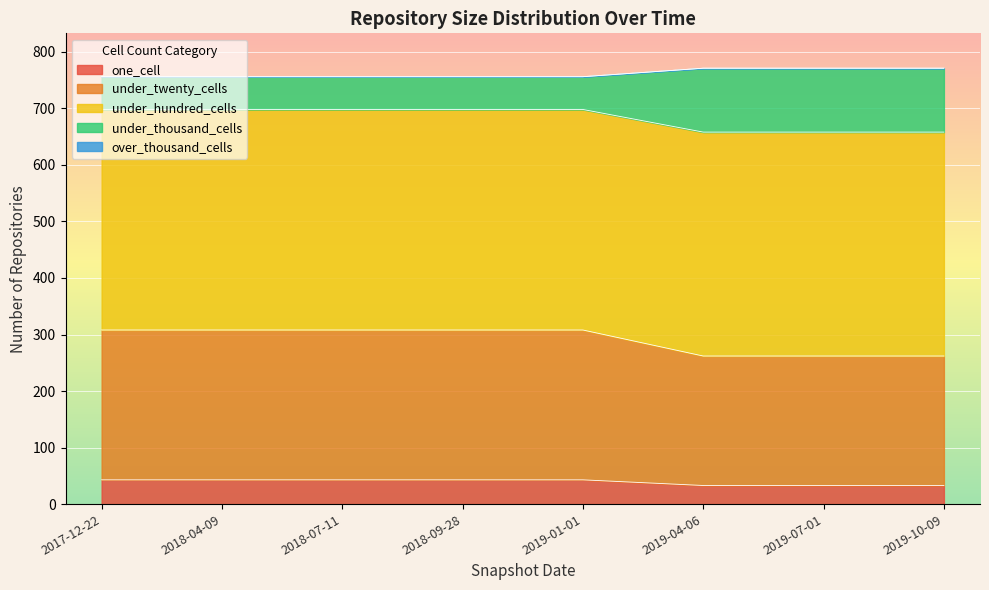

What is the label of the 7th point from the right?

2018-04-09